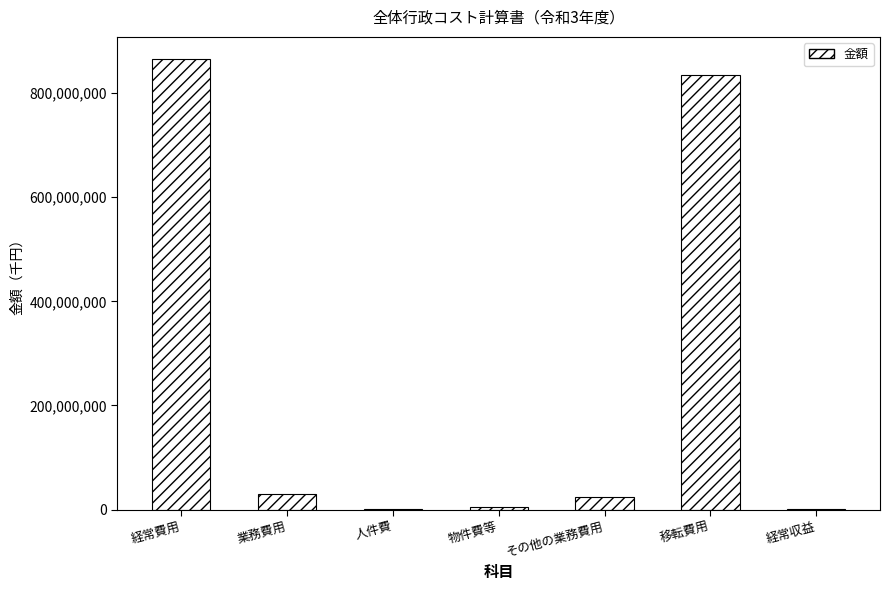

How many series are shown in this chart?

1